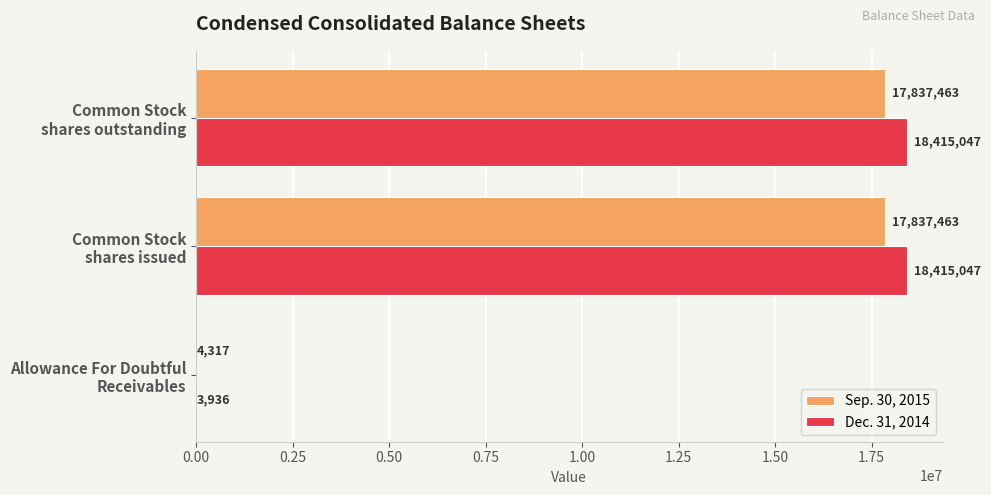

Which series has the largest total across all categories?

Dec. 31, 2014